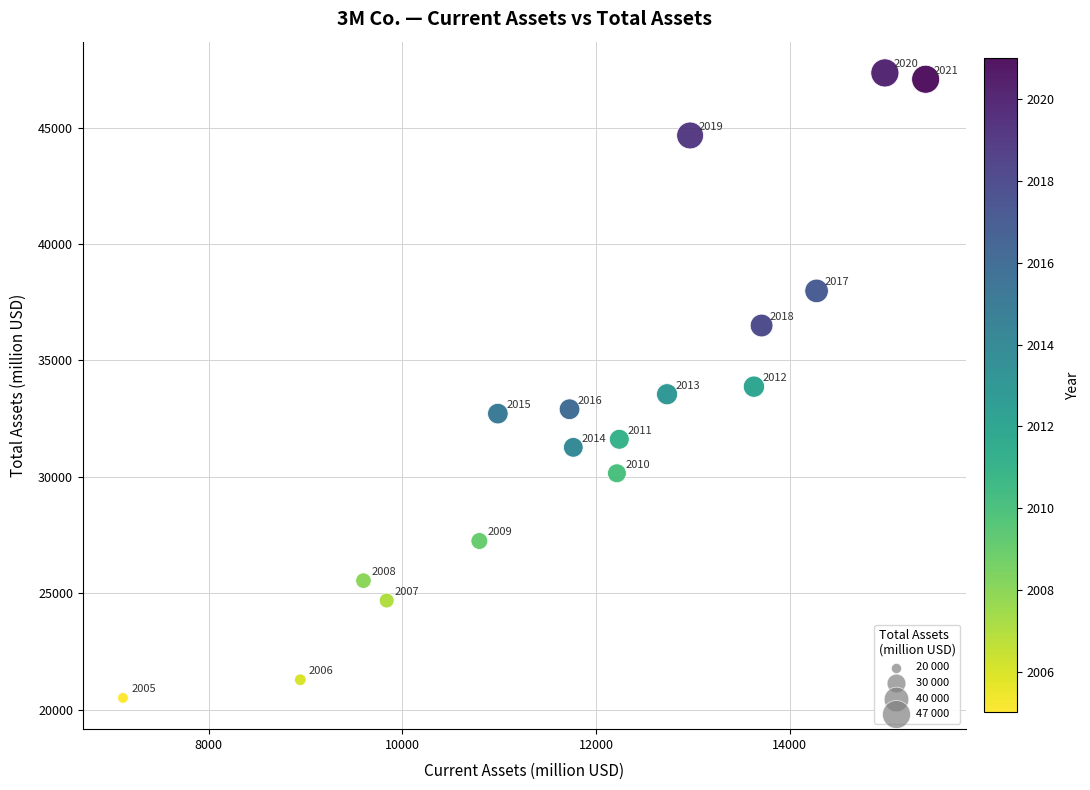

What is the range of X values (max minus min)?

8288